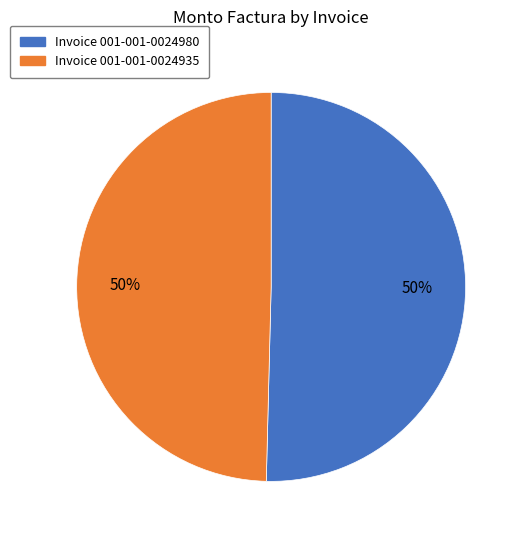

How many slices are in this pie chart?

2